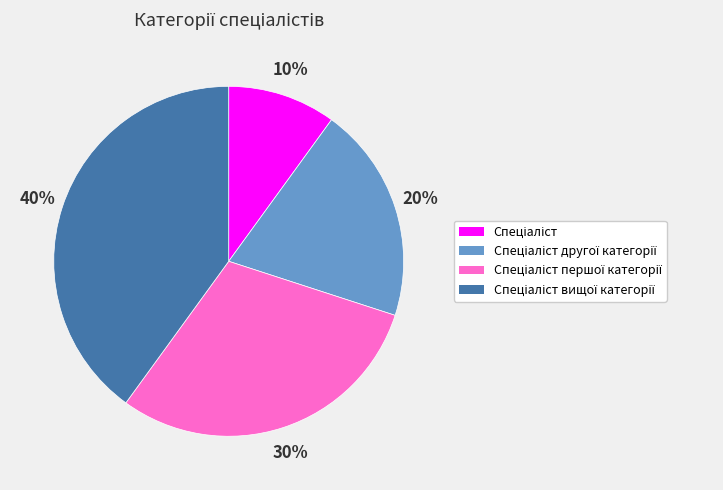

To the nearest percent, what is the difference between the largest and smallest slice percentages?

30%